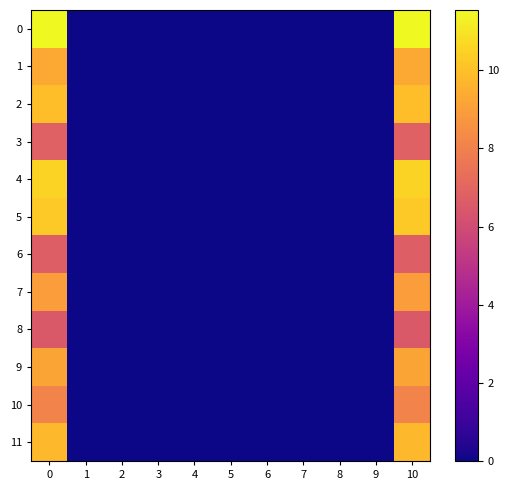

At how many categories does at least one series exceed 7?

2